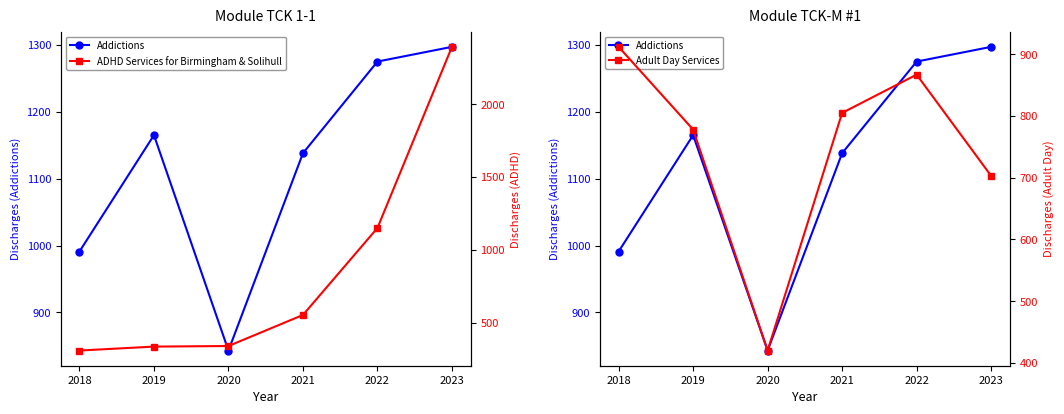

How many interior local valleys does the Adult Day Services series have?

1